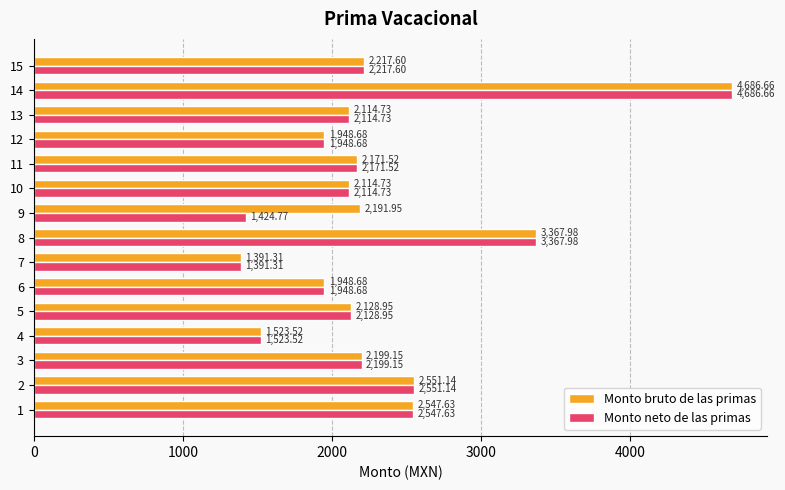

What is the average value of the Monto bruto de las primas series?

2340.3